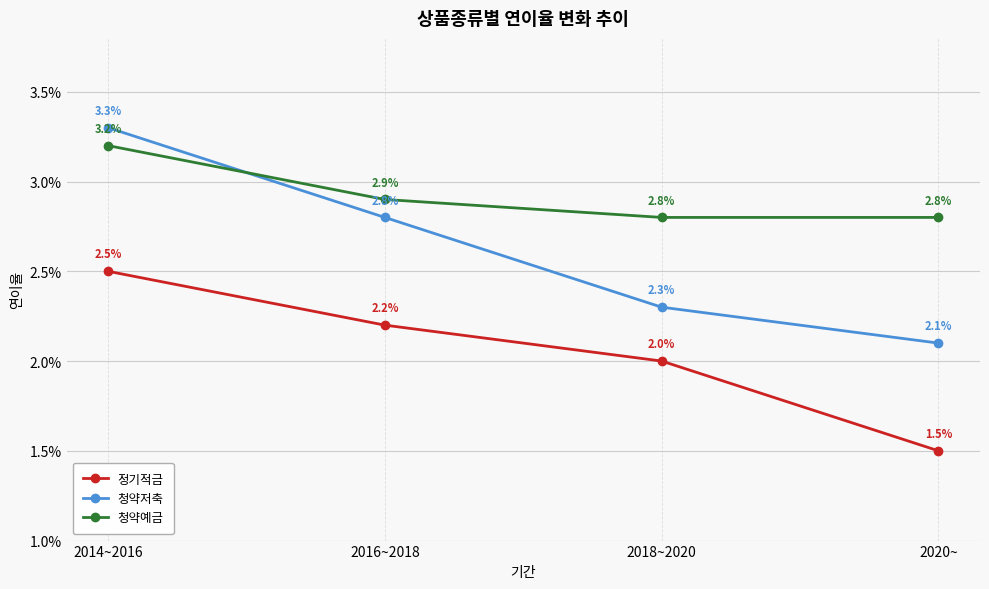

Is this an area chart (filled region under the line)?

No